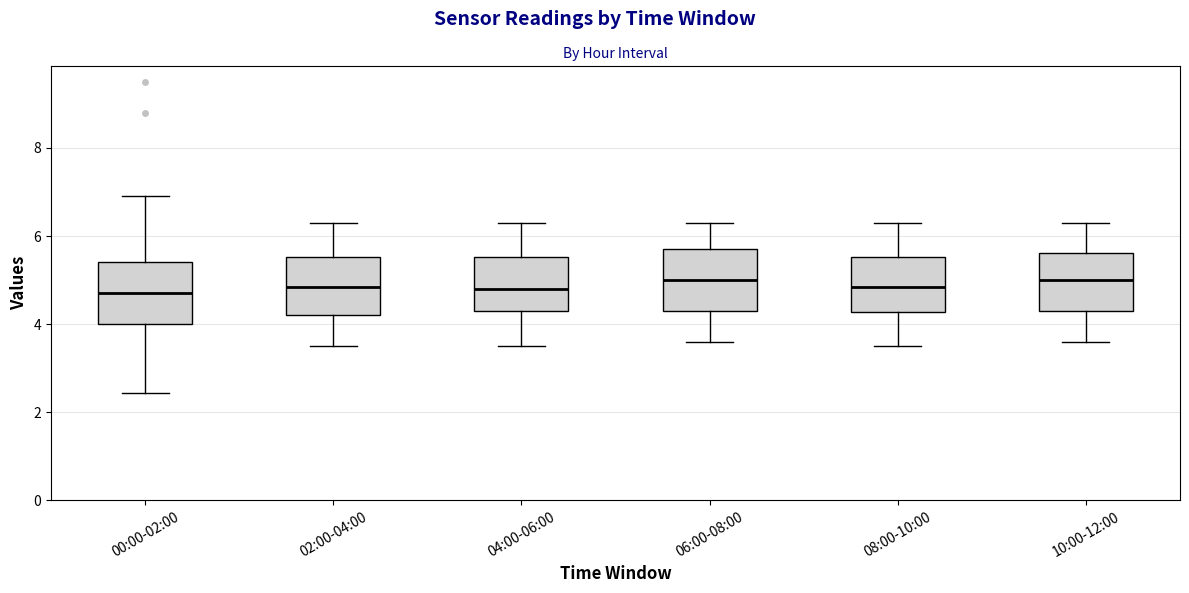

Reading left to right, transcribe this box plot: for each box, give where its median line is, the range the box spans, and where its two whiskers end, as read against the y-axis. The values are not printed on the chart, so give them approximately, as read against the axis.

00:00-02:00: median 4.8, box 4.0 to 5.4, whiskers 2.4 to 7.0
02:00-04:00: median 4.8, box 4.2 to 5.6, whiskers 3.6 to 6.4
04:00-06:00: median 4.8, box 4.4 to 5.6, whiskers 3.6 to 6.4
06:00-08:00: median 5.0, box 4.4 to 5.8, whiskers 3.6 to 6.4
08:00-10:00: median 4.8, box 4.2 to 5.6, whiskers 3.6 to 6.4
10:00-12:00: median 5.0, box 4.4 to 5.6, whiskers 3.6 to 6.4